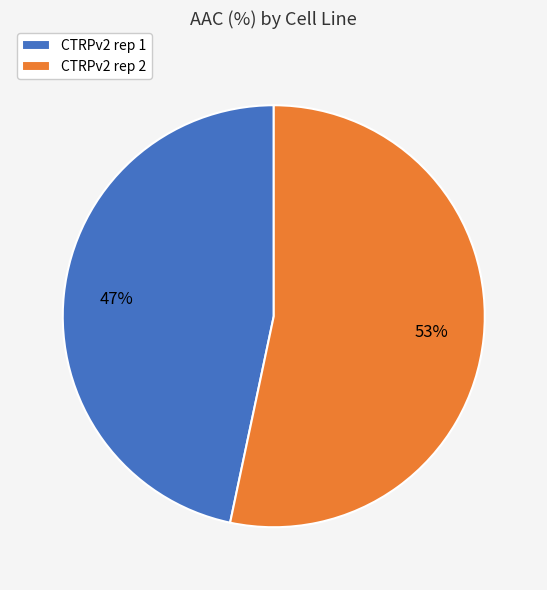

To the nearest percent, what percentage of the pie is CTRPv2 rep 1?

47%